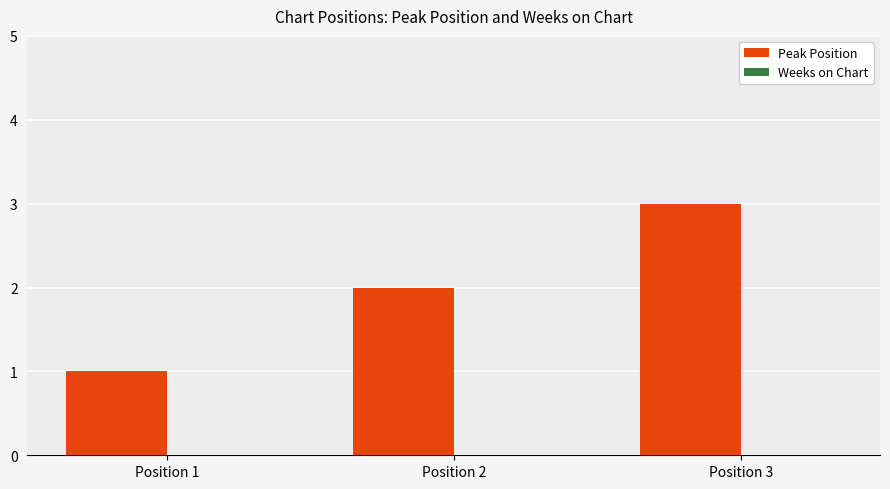

List the labels in order of value, largest first.

Position 3, Position 2, Position 1